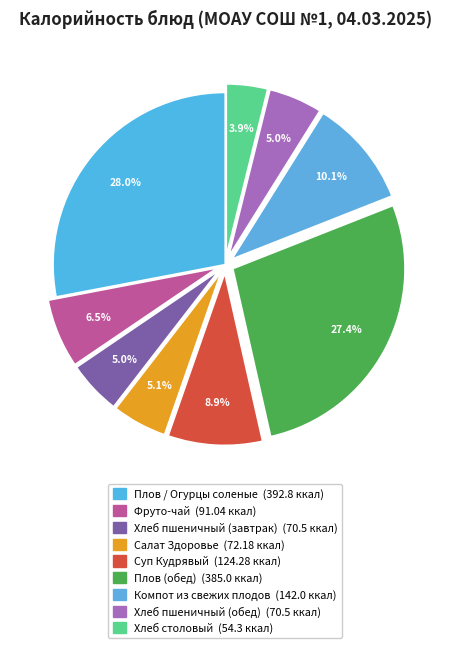

What portion of the pie excludes Хлеб столовый?

96.1%